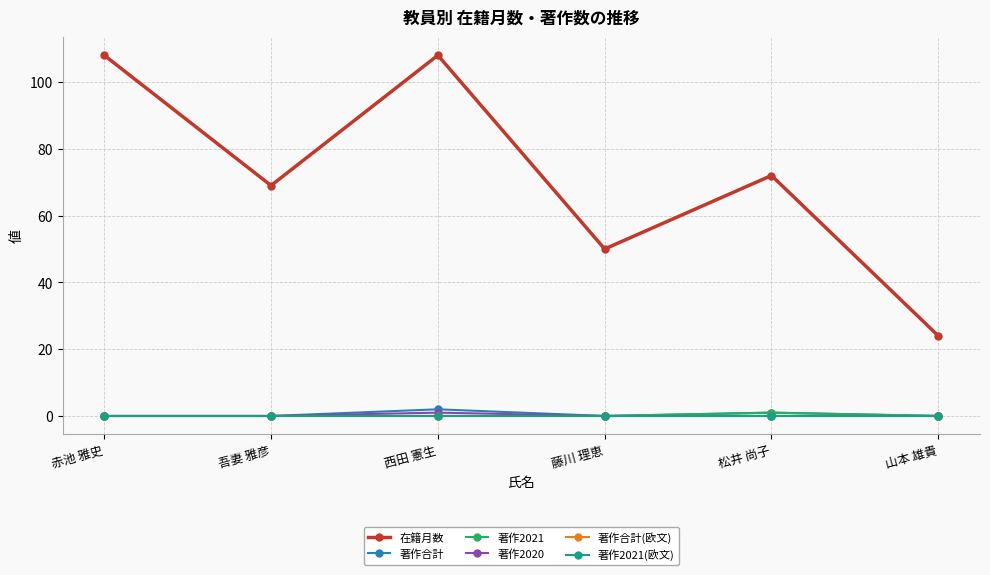

What is the label of the 2nd point from the left?

吾妻 雅彦